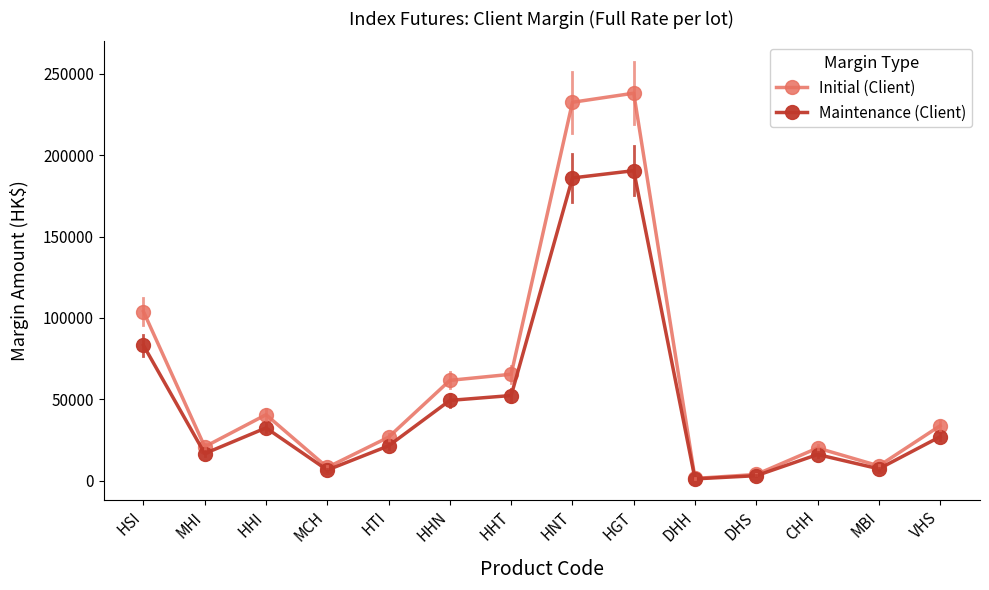

What is the label of the 8th point from the right?

HHT